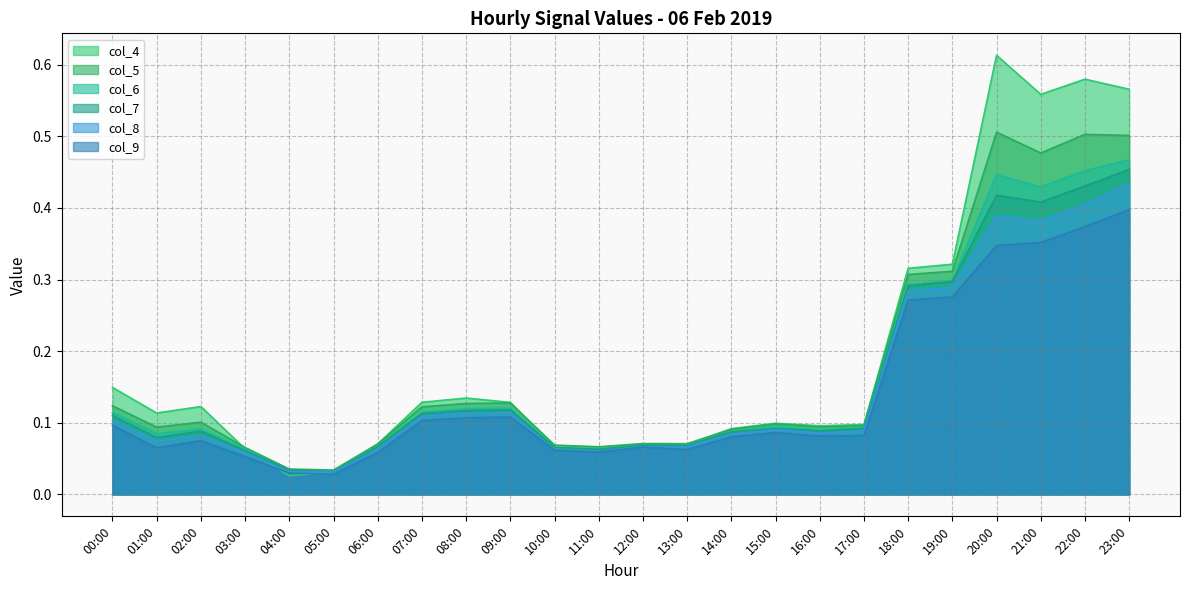

What is the label of the 16th point from the left?

15:00